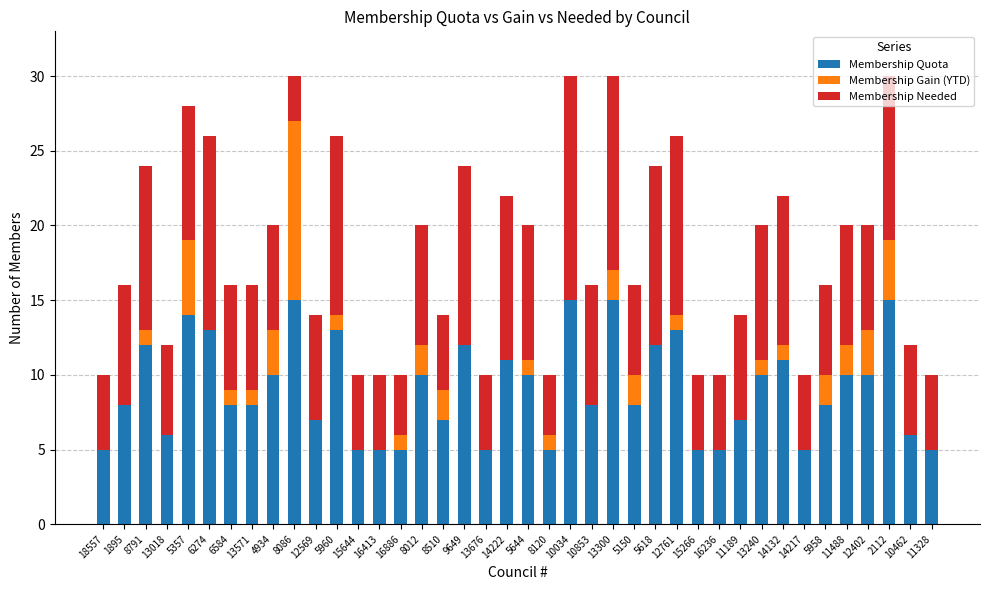

The Membership Quota series shows 12 at 8791. True or false?

True